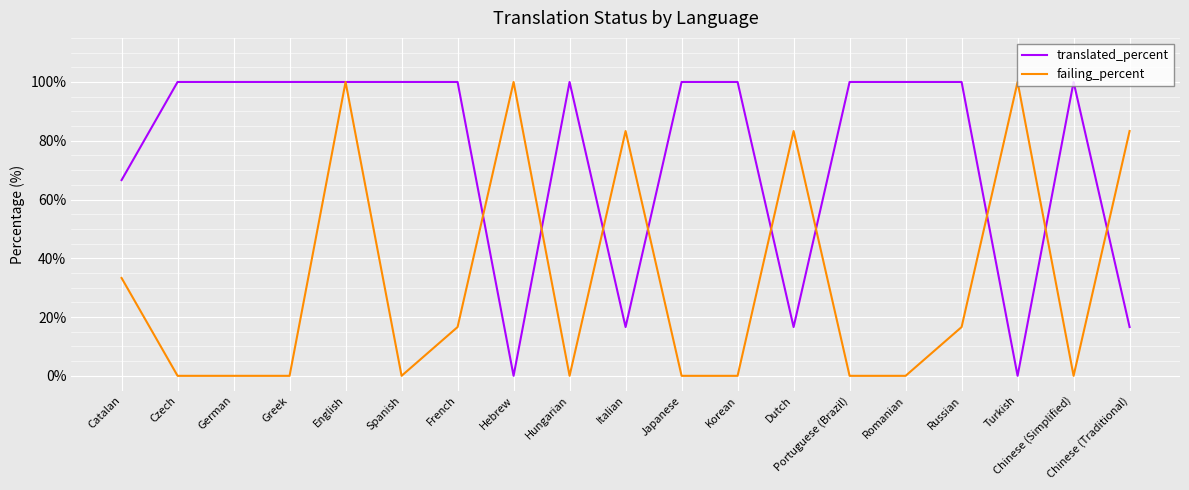

What is the sum of the translated_percent values at Dutch and Catalan?

83.2